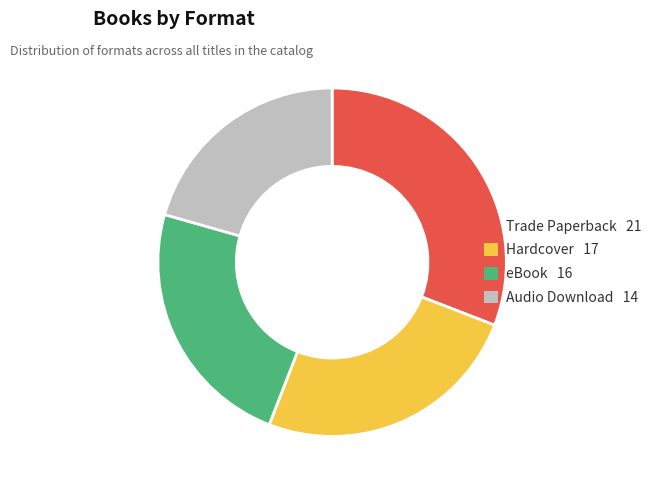

What is the ratio of the value at Trade Paperback to the value at Audio Download?

1.5